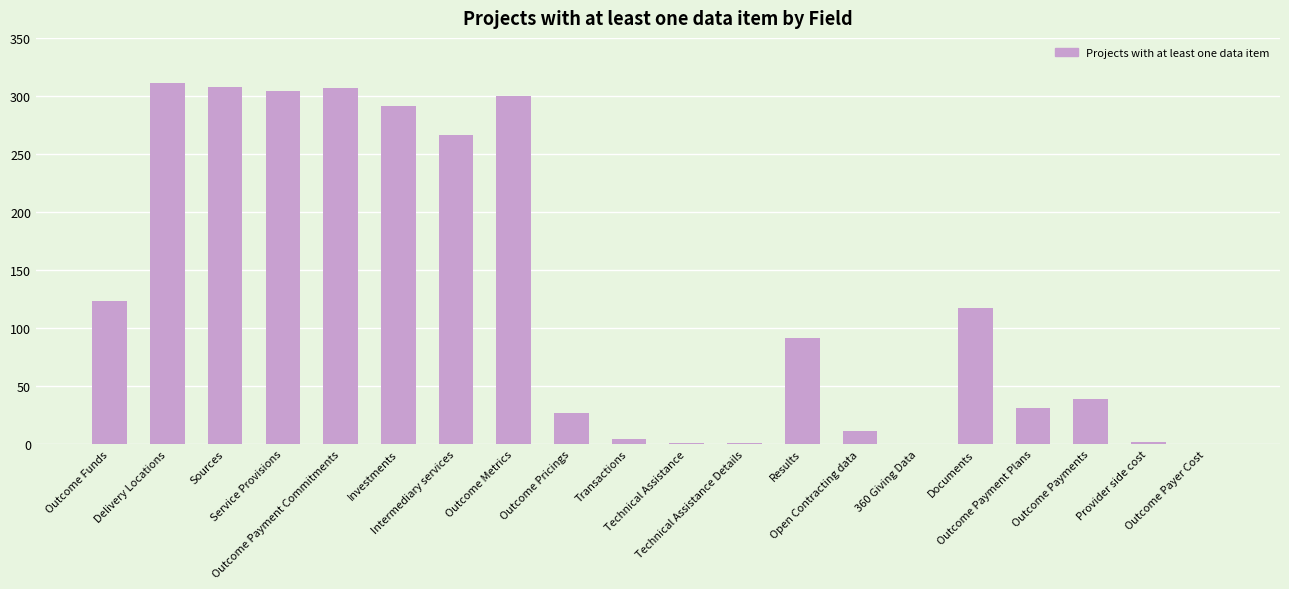

What is the sum of all values?

2534